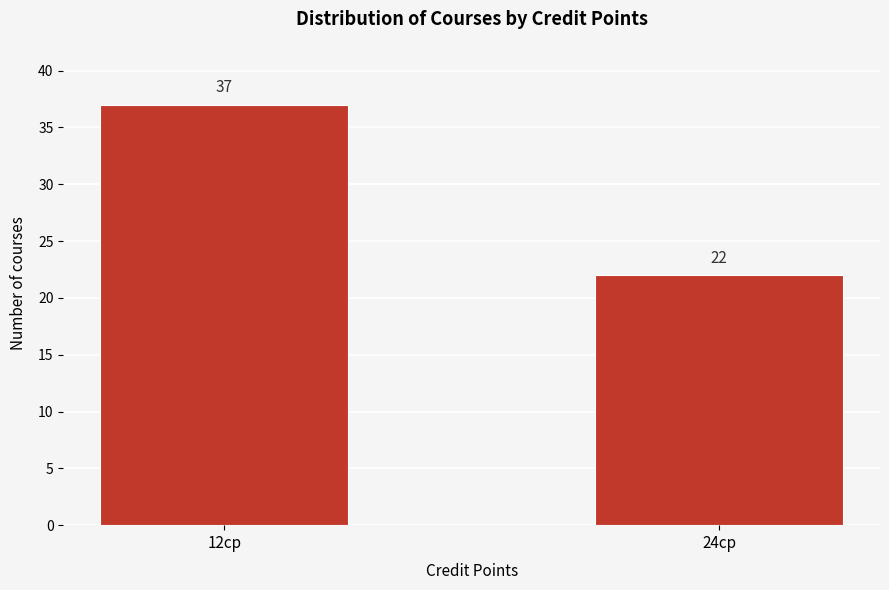

Reading left to right, what are all the values shown in this chart?

37	22